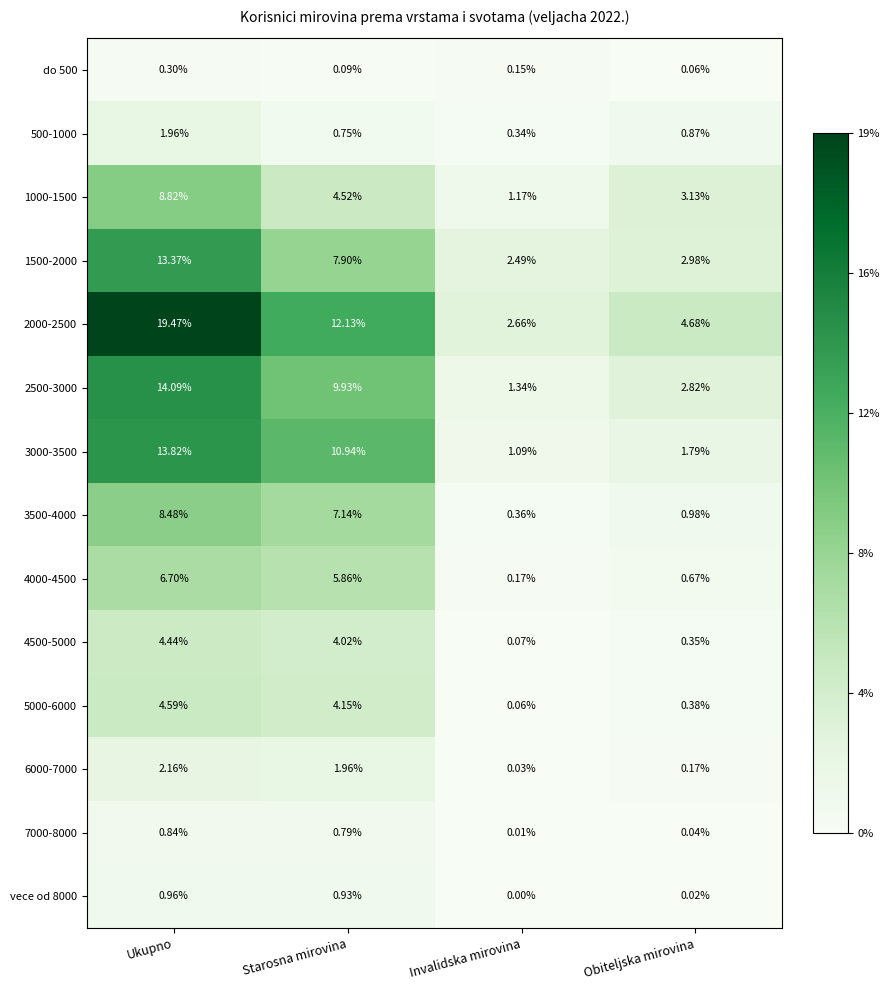

Rank the series by their maximum value, from lowest to highest.

do 500, 7000-8000, vece od 8000, 500-1000, 6000-7000, 4500-5000, 5000-6000, 4000-4500, 3500-4000, 1000-1500, 1500-2000, 3000-3500, 2500-3000, 2000-2500